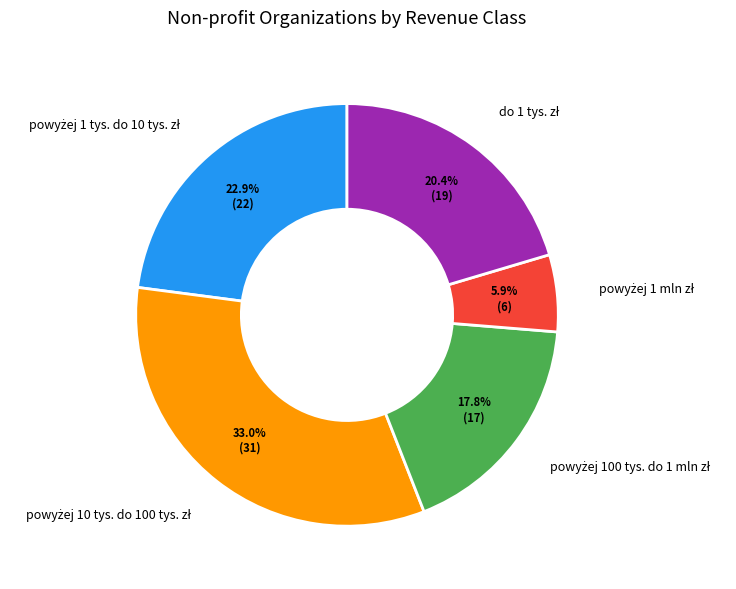

Is there a majority slice in this chart?

No